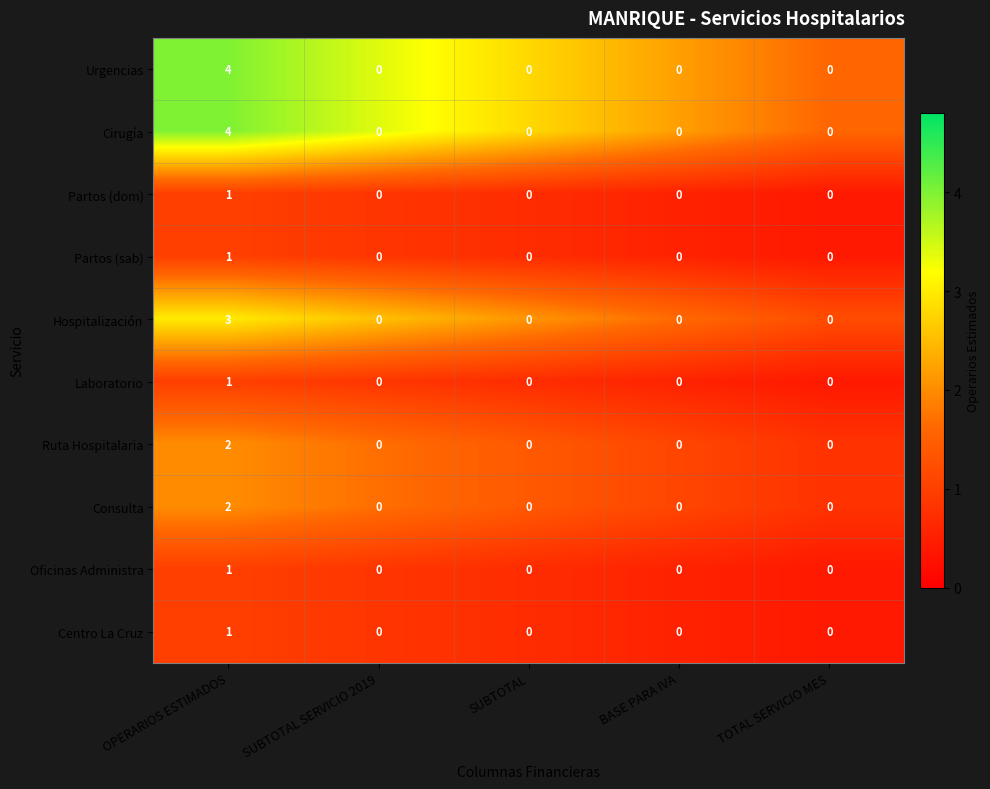

At which label does Oficinas Administra reach its peak?

OPERARIOS ESTIMADOS